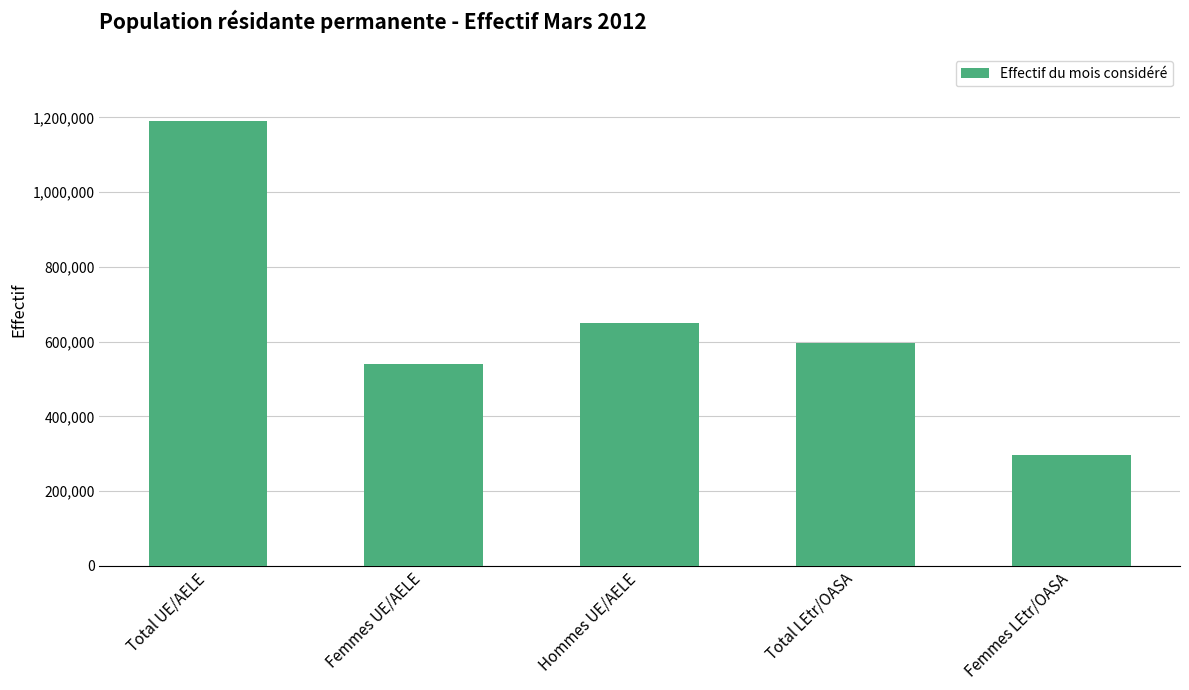

How many series are shown in this chart?

1